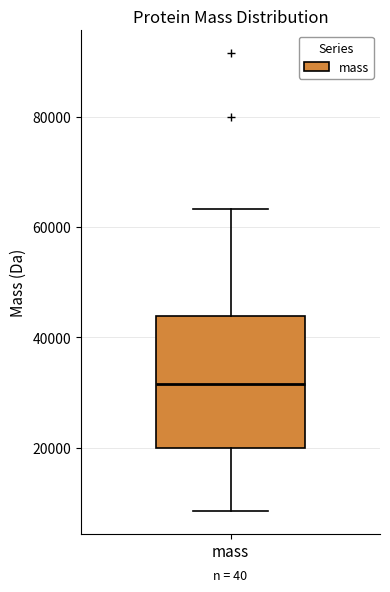

Where does the upper whisker of the box for mass end on the y-axis? The values are not printed on the chart, so give them approximately, as read against the axis.

64000